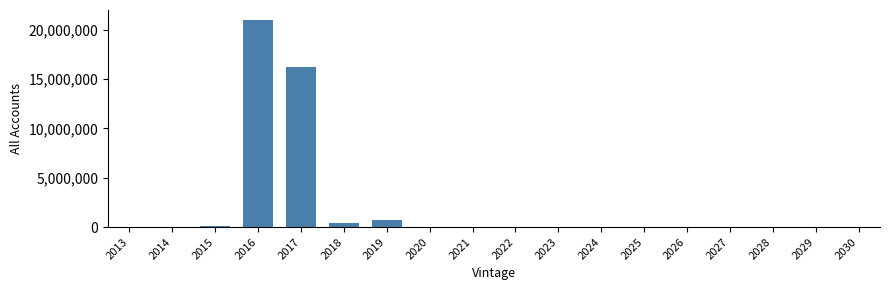

Is it true that the value at 2027 is 0?

True